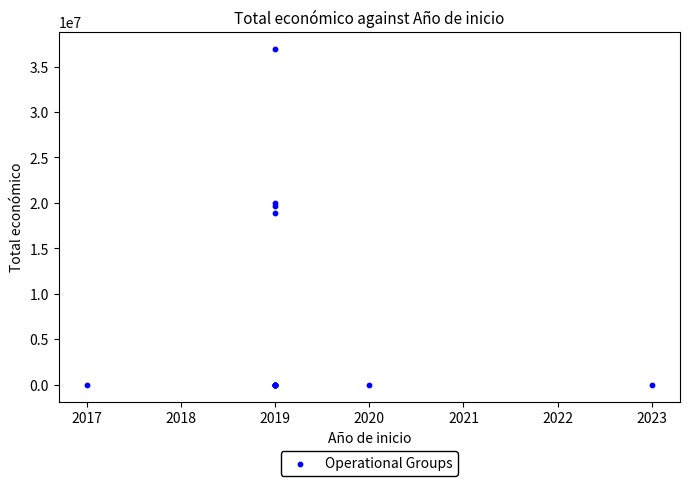

What Y value in the scatter plot is closest to 18491309?

18936961